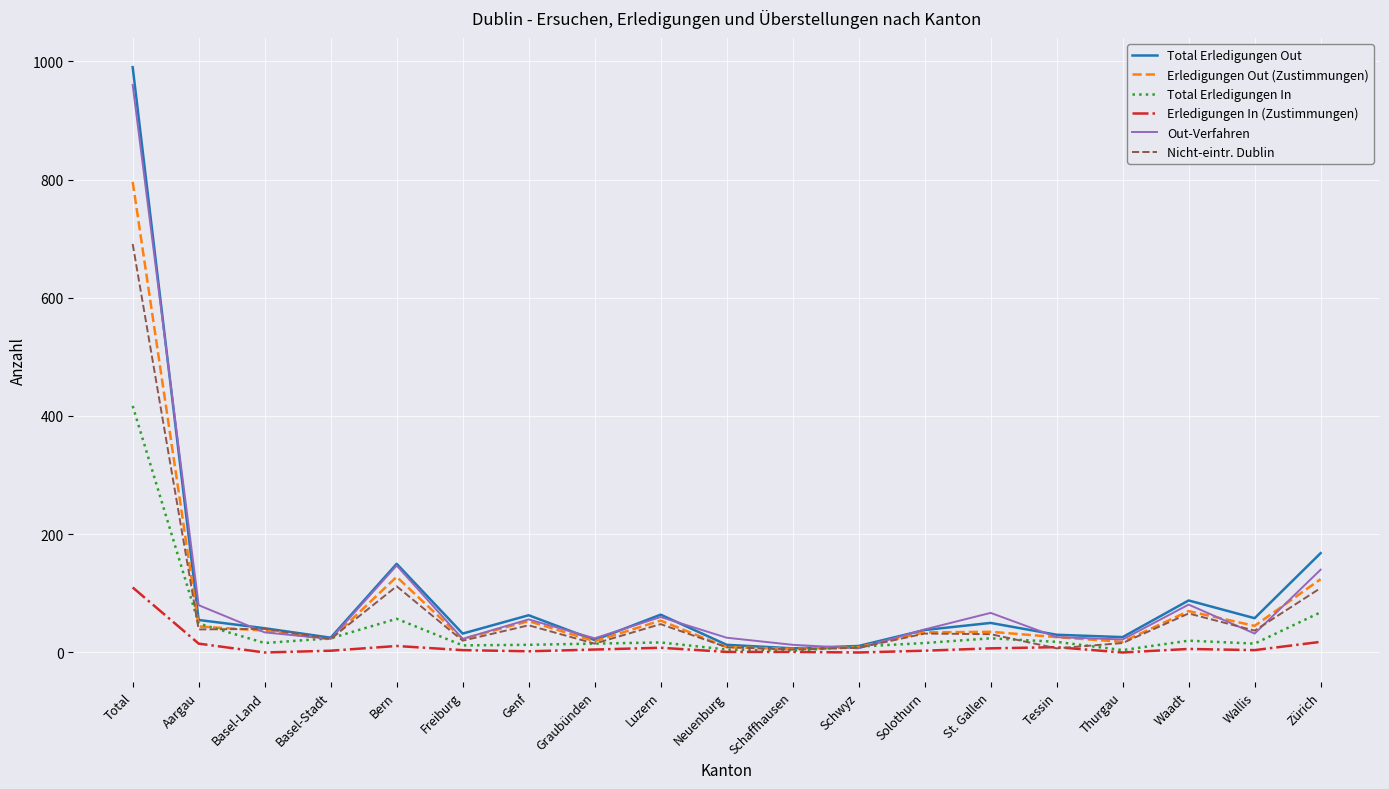

Which category has the highest value across all series?

Total